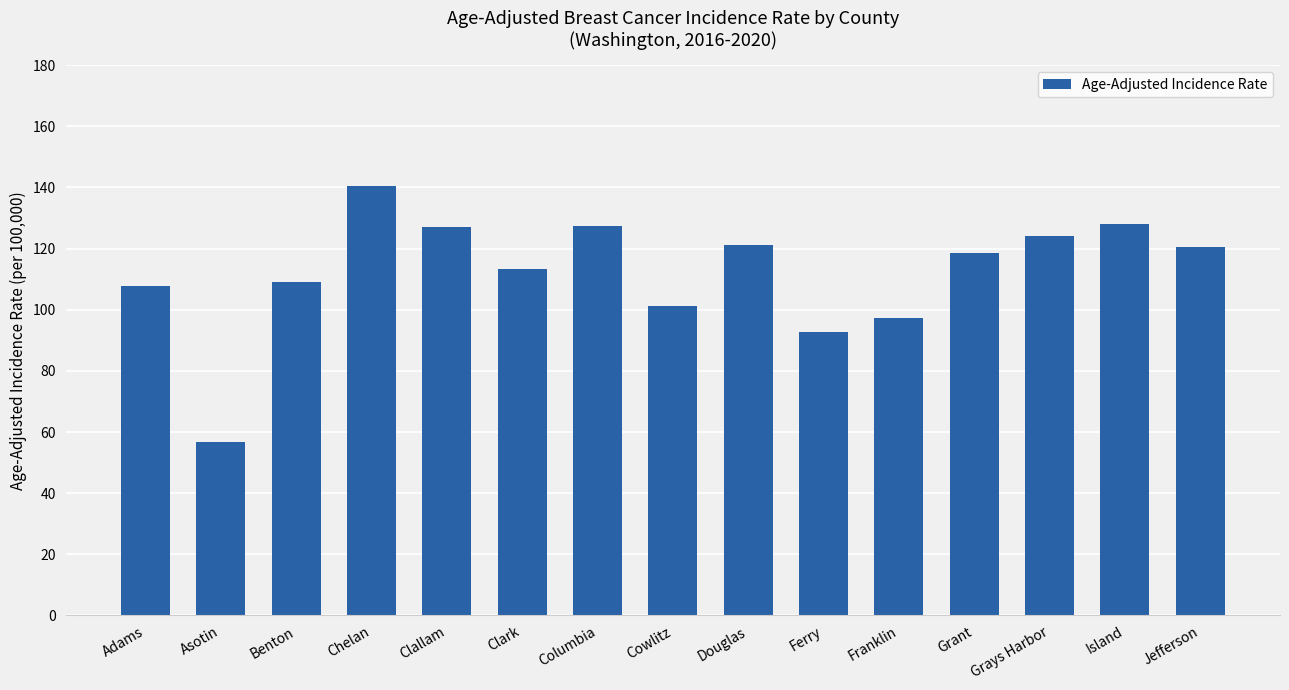

Where is the data nearest to the value 98?

Franklin